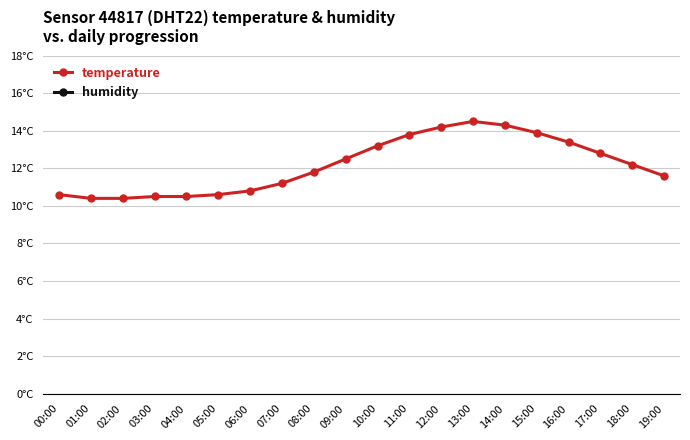

True or false: temperature has more than 2 interior local peaks.

False